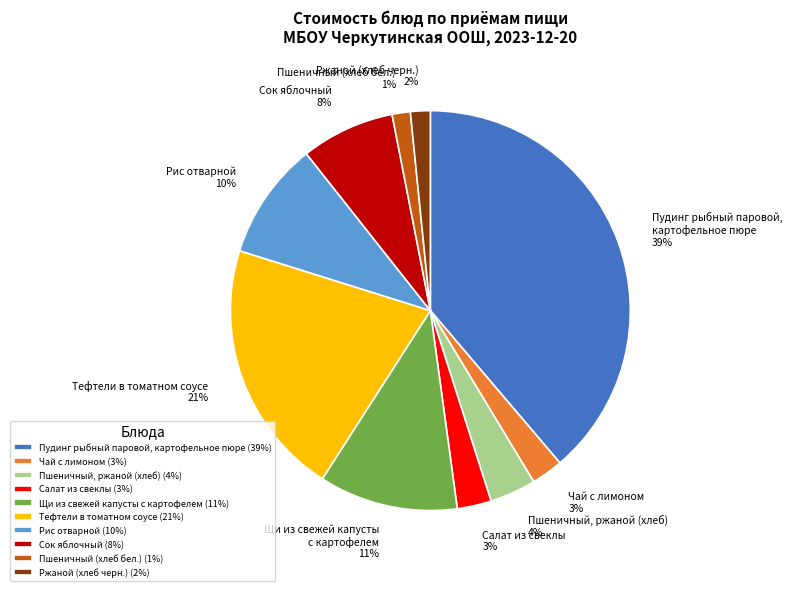

To the nearest percent, what is the difference between the largest and smallest slice percentages?

37%